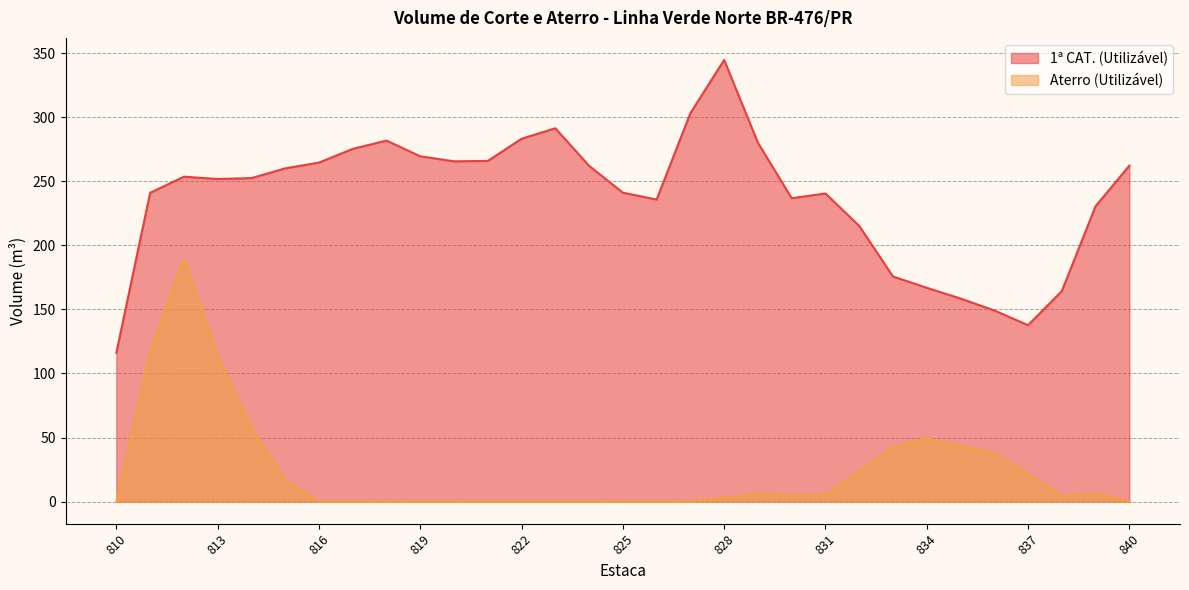

What is the lowest value of the 1ª CAT. (Utilizável) series?

116.2